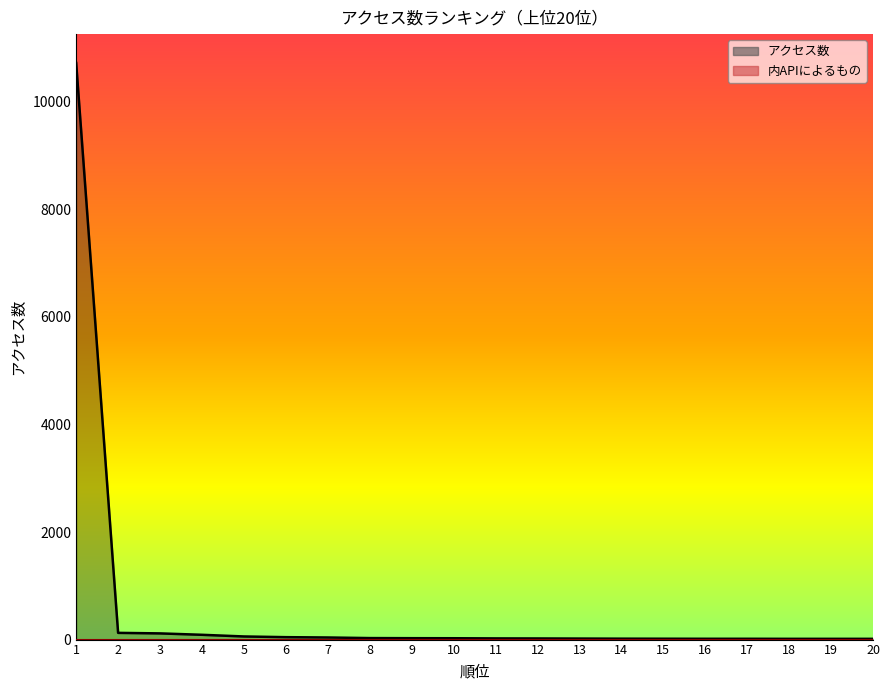

List the labels in order of value, largest first.

1, 2, 3, 4, 5, 6, 7, 8, 9, 10, 11, 12, 13, 14, 15, 16, 17, 18, 19, 20